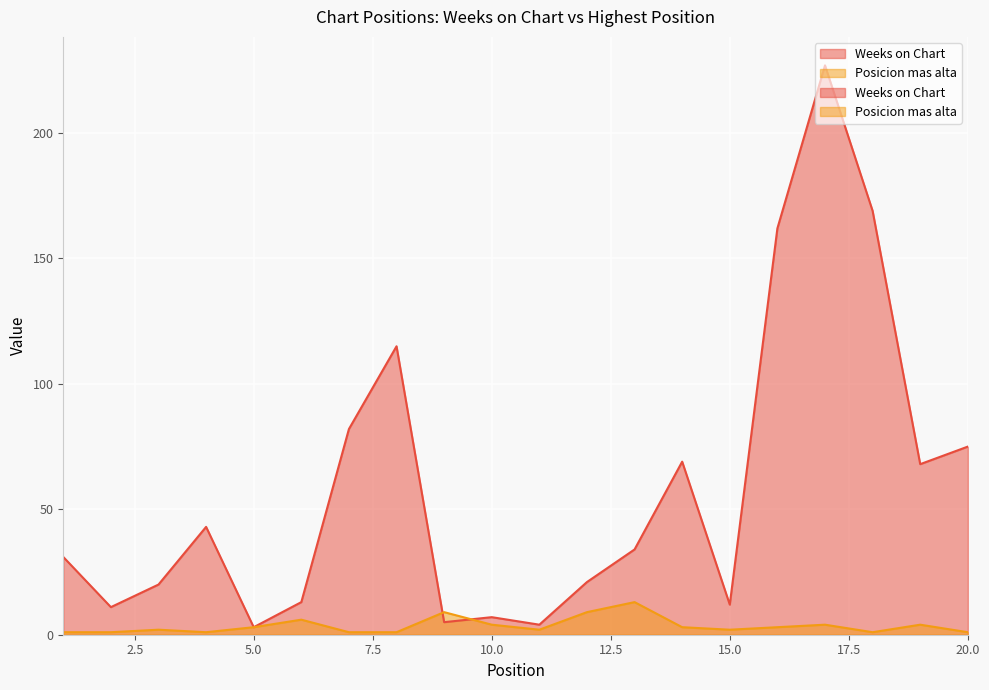

Where does the Posicion mas alta series first go above 3?

6